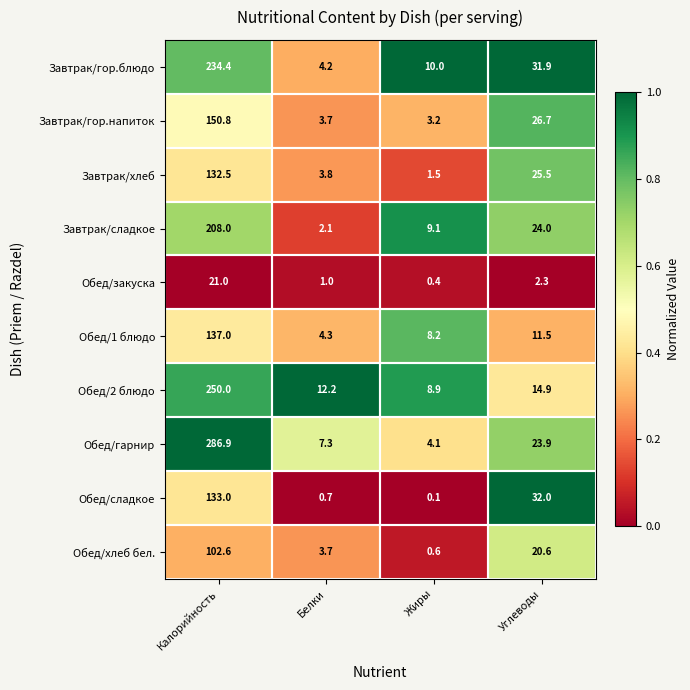

Is it true that Обед/хлеб бел. equals 3.7 at Белки?

True